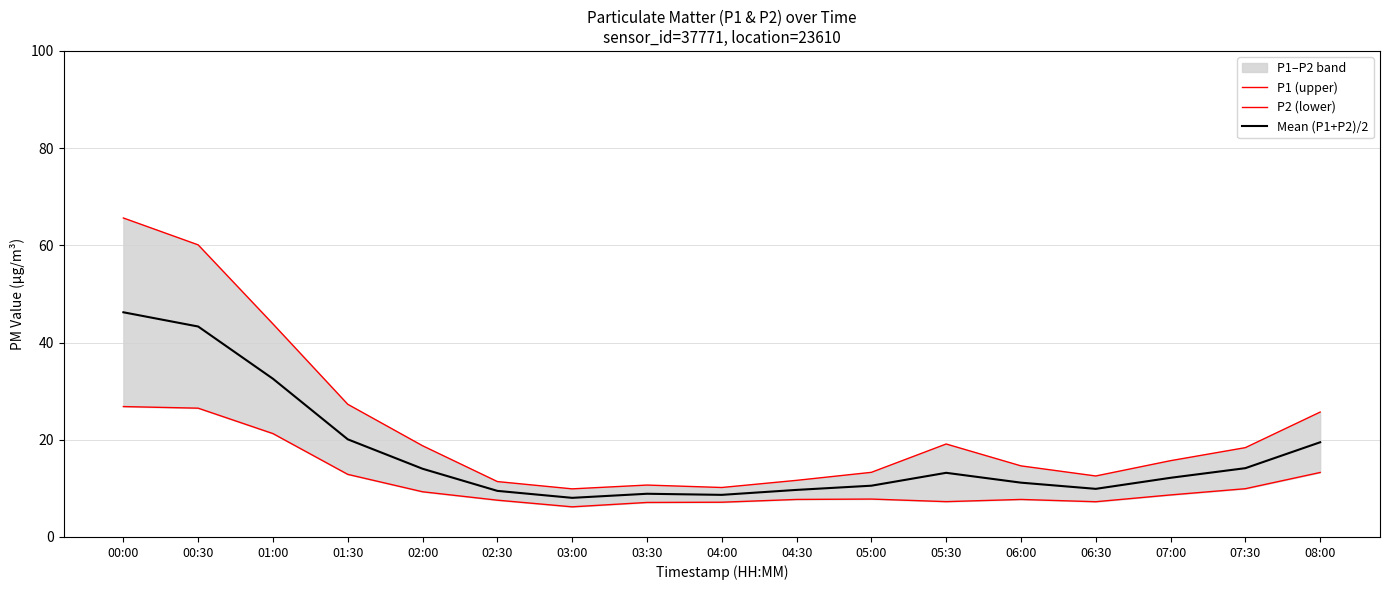

What is the total value across all series at 05:30?

39.6